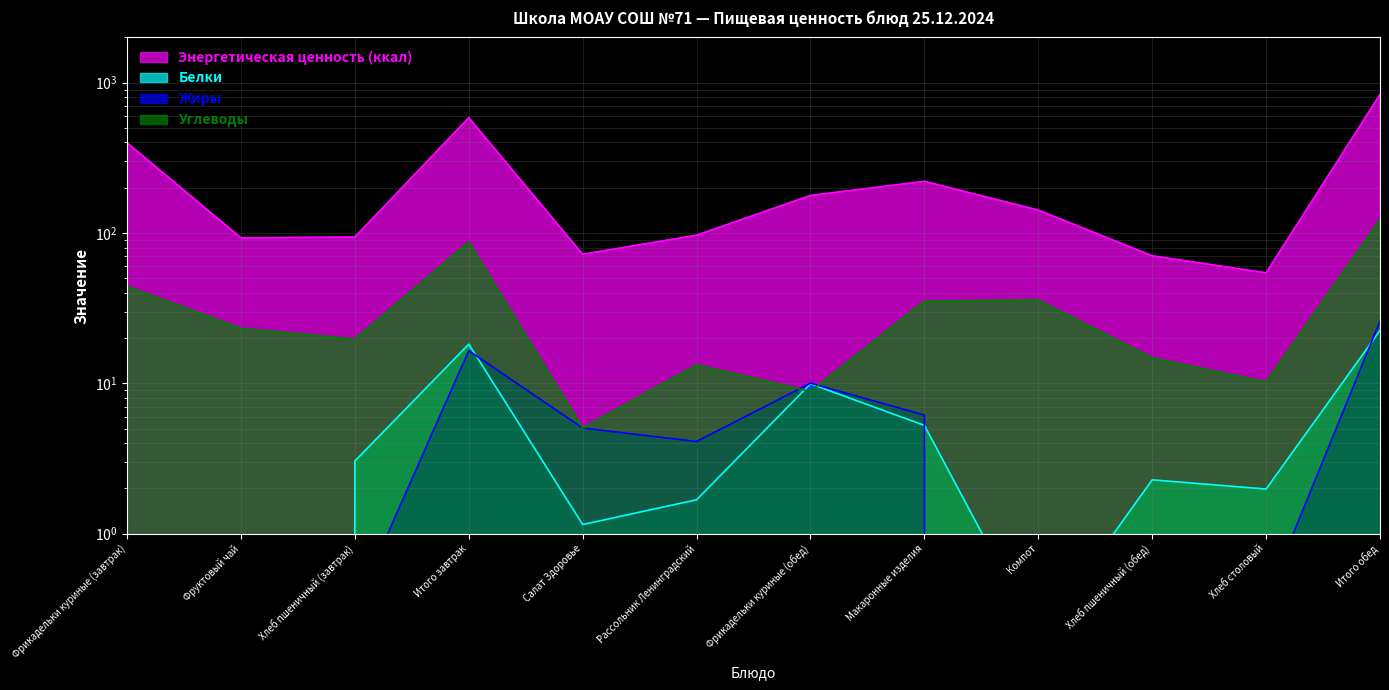

Where is the first local maximum for Энергетическая ценность (ккал)?

Итого завтрак